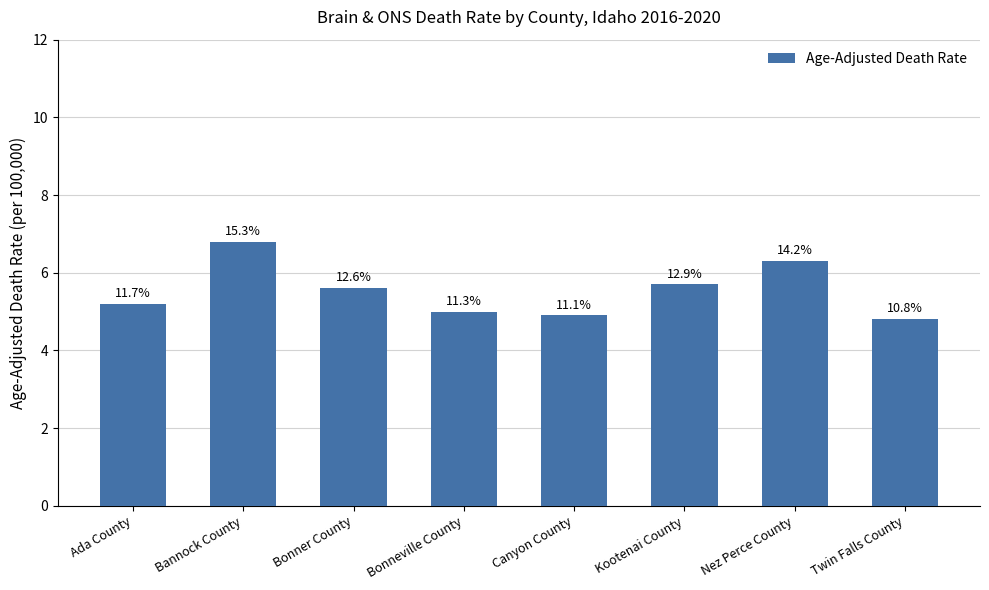

Are the bars horizontal?

No